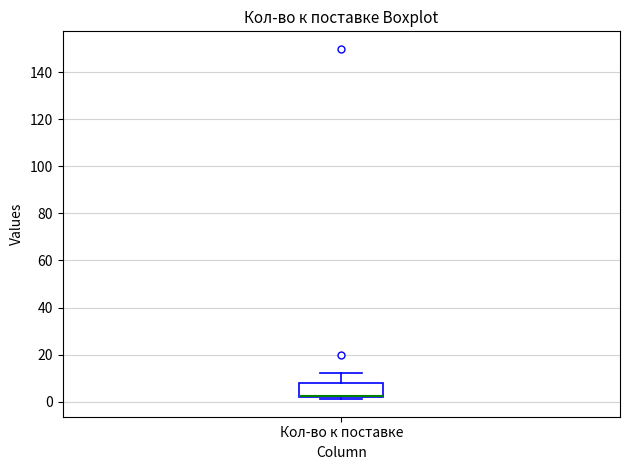

Read this box plot against the y-axis: the position of the median line, the range covered by the box, and the ends of both whiskers. The values are not printed on the chart, so give them approximately, as read against the axis.

median 2 (drawn on the box's lower edge), box 2 to 8, whiskers 2 (just below the box's lower edge) to 12